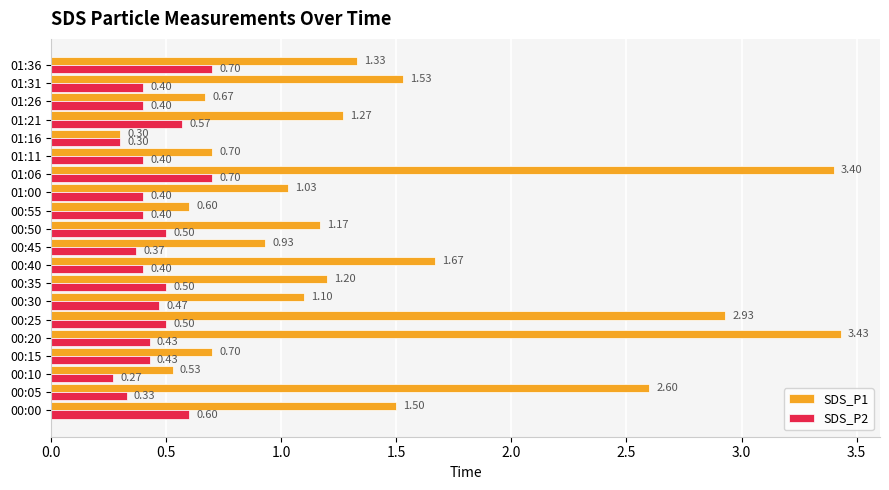

Rank the series by their average value, from lowest to highest.

SDS_P2, SDS_P1